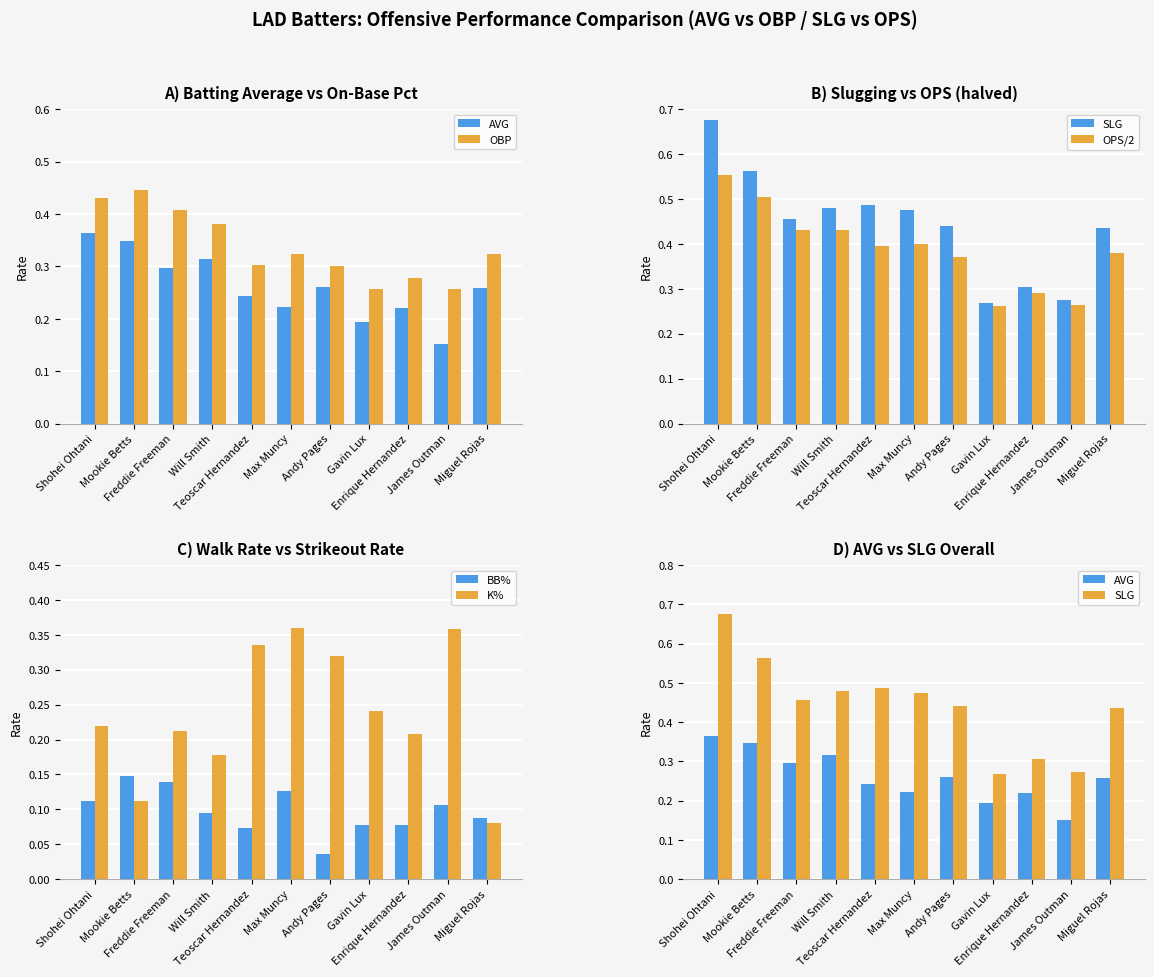

Between Mookie Betts and Andy Pages, which series saw the biggest shift?

K%